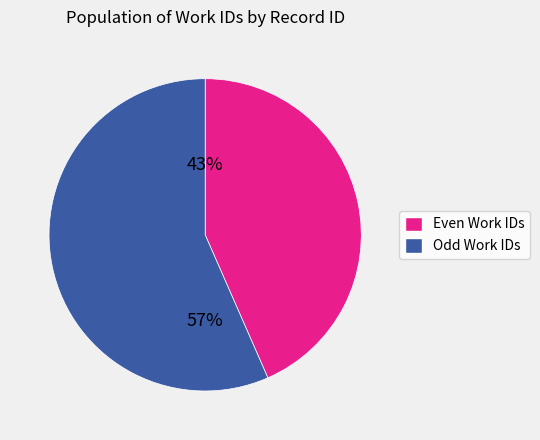

To the nearest percent, what portion does Even Work IDs represent?

43%